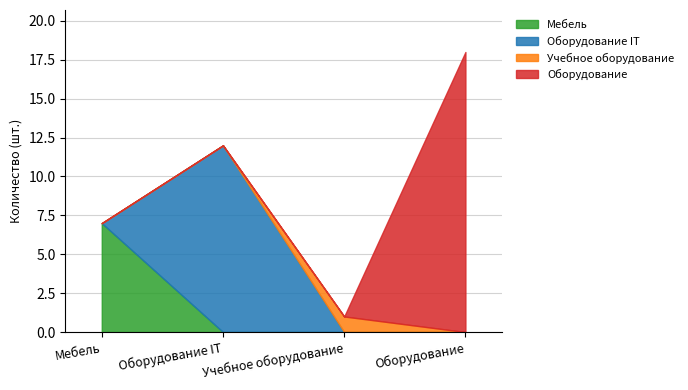

True or false: Мебель has a value of 12 at Мебель.

False